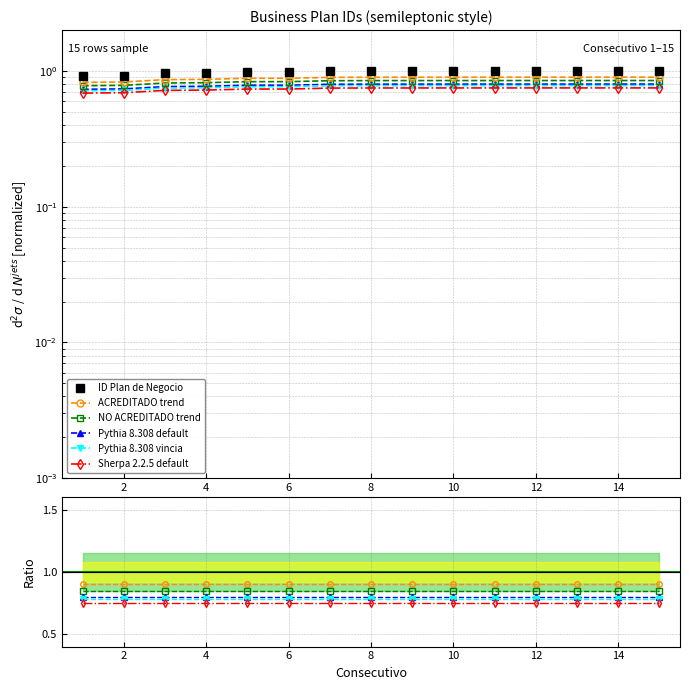

True or false: the data shows 1.3 at 4.

False